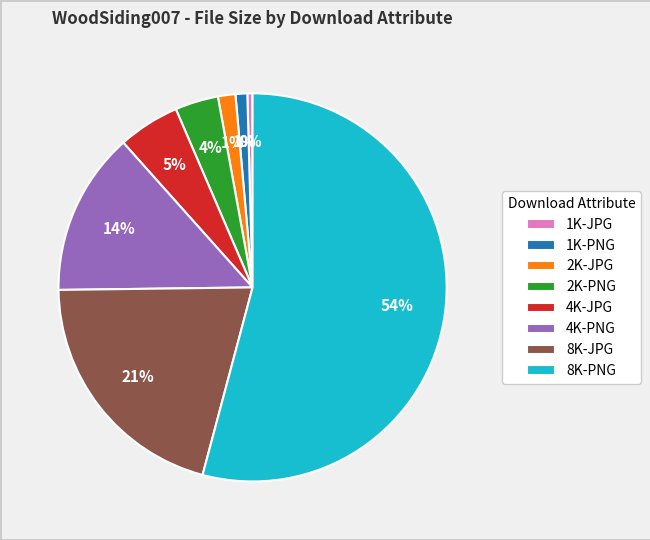

Is there a majority slice in this chart?

Yes